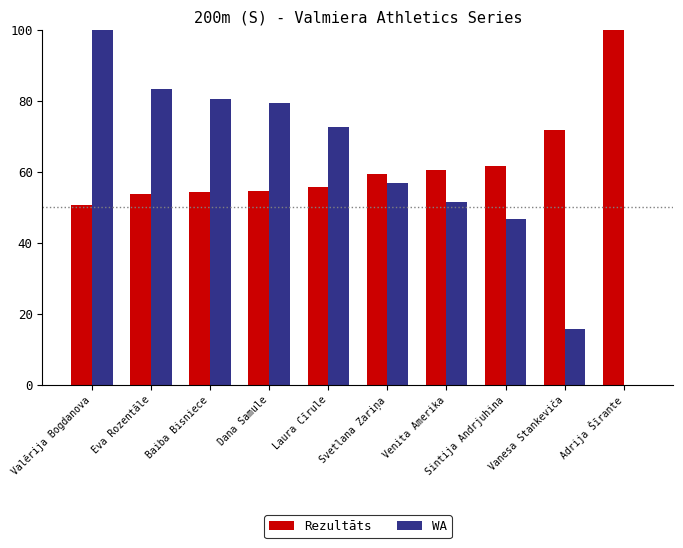

Is it true that Rezultāts equals 81.3 at Laura Cīrule?

False